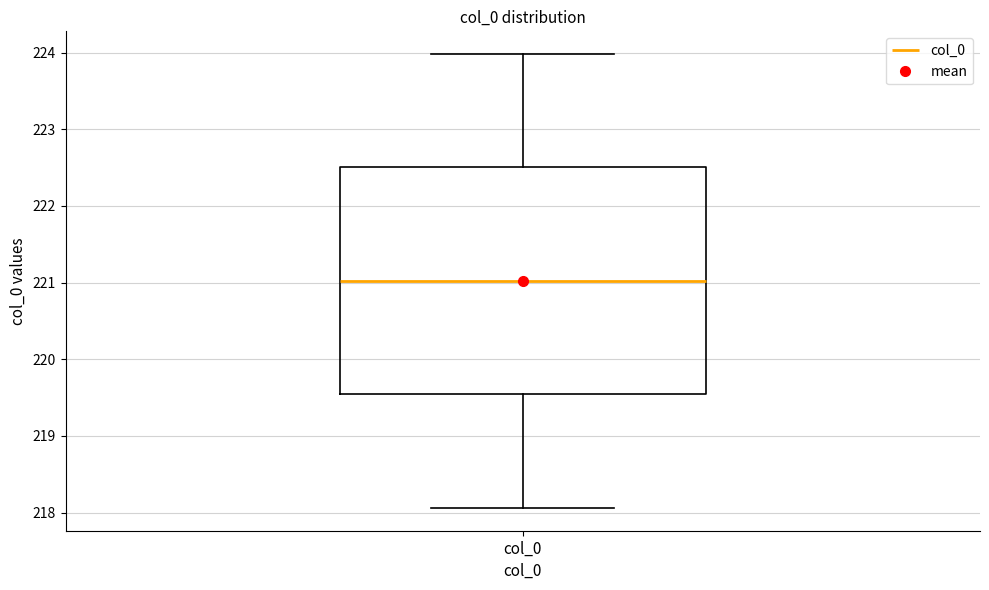

Transcribe this box plot: give where the median line is, the range the box spans, and where the two whiskers end, as read against the y-axis. The values are not printed on the chart, so give them approximately, as read against the axis.

median 221.0, box 219.5 to 222.5, whiskers 218.1 to 224.0